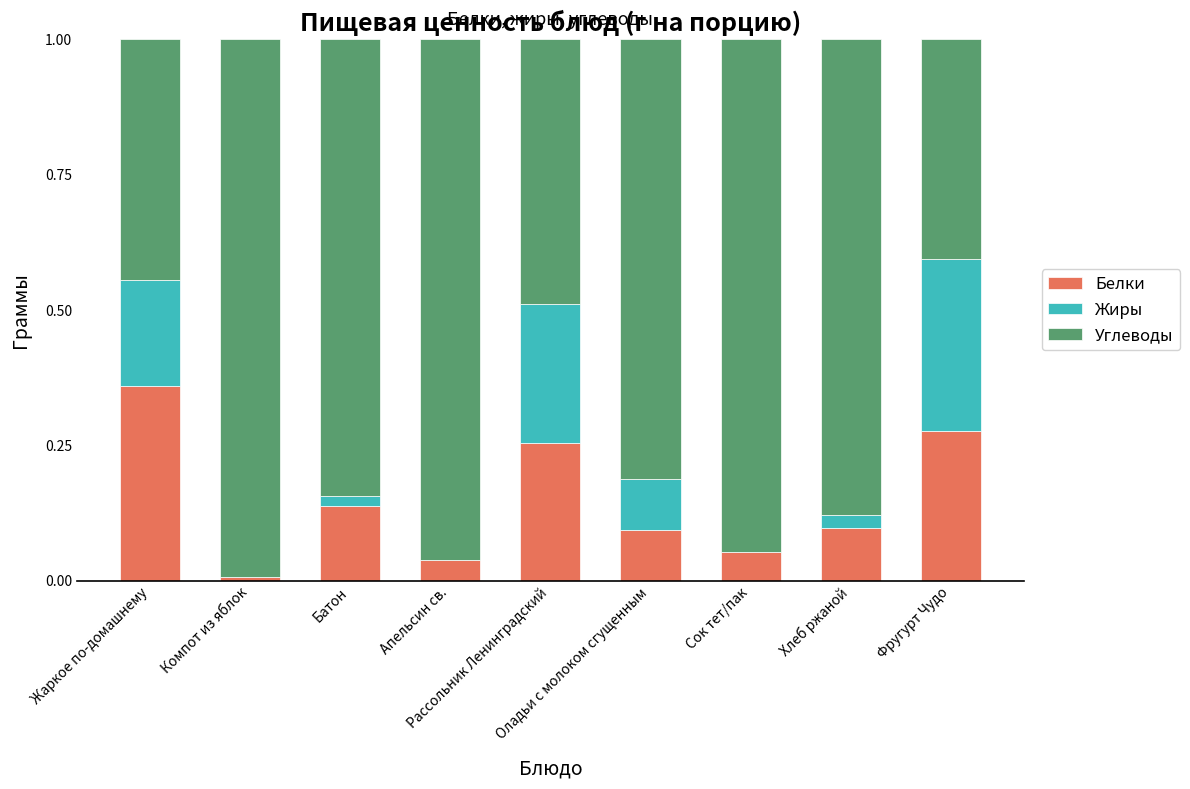

What is the label of the 6th bar from the left?

Оладьи с молоком сгущенным